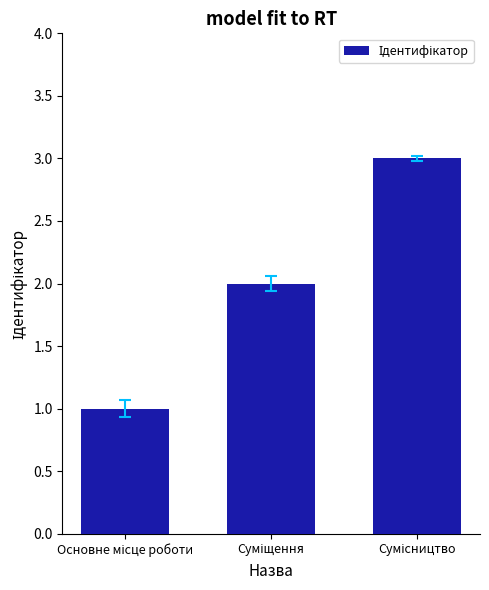

What is the greatest value displayed?

3